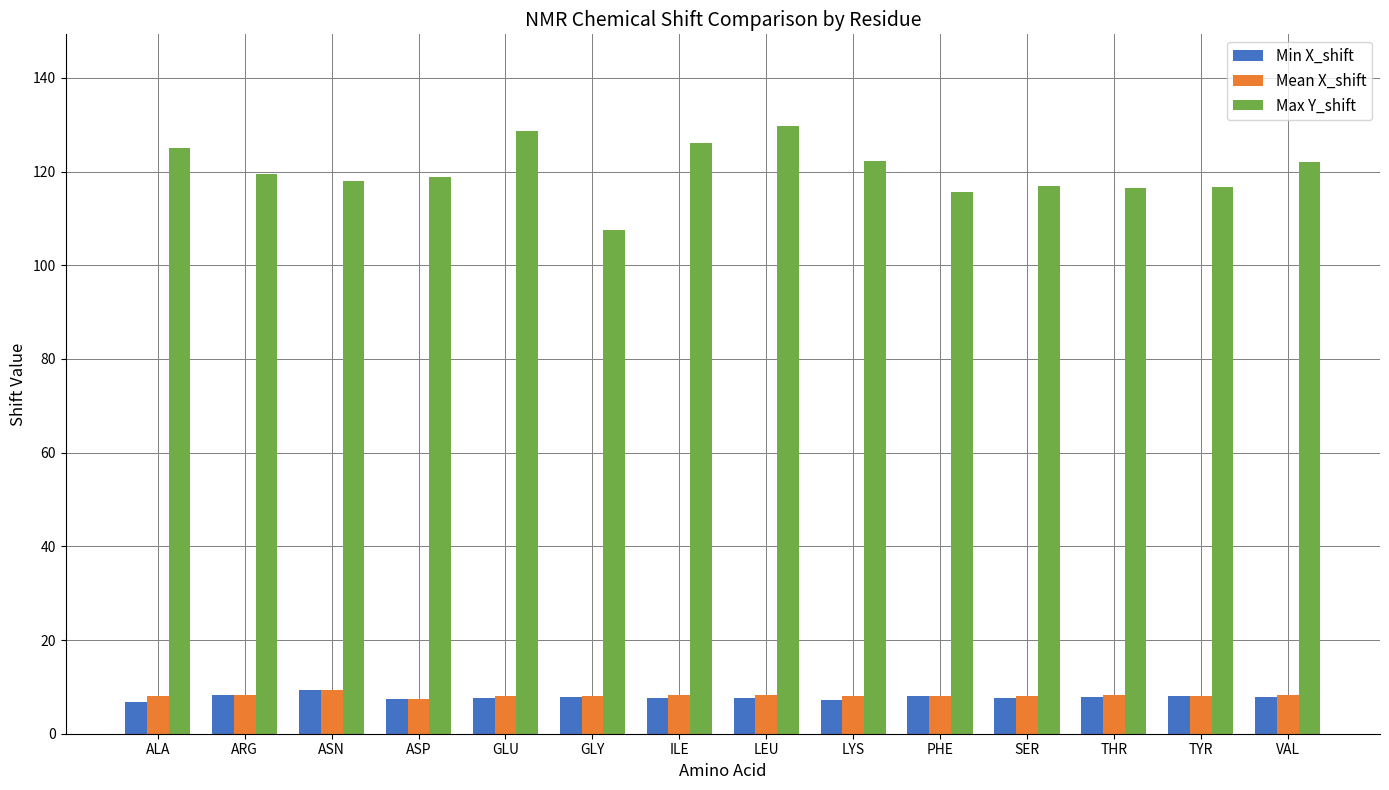

The Mean X_shift series shows 3.0 at VAL. True or false?

False